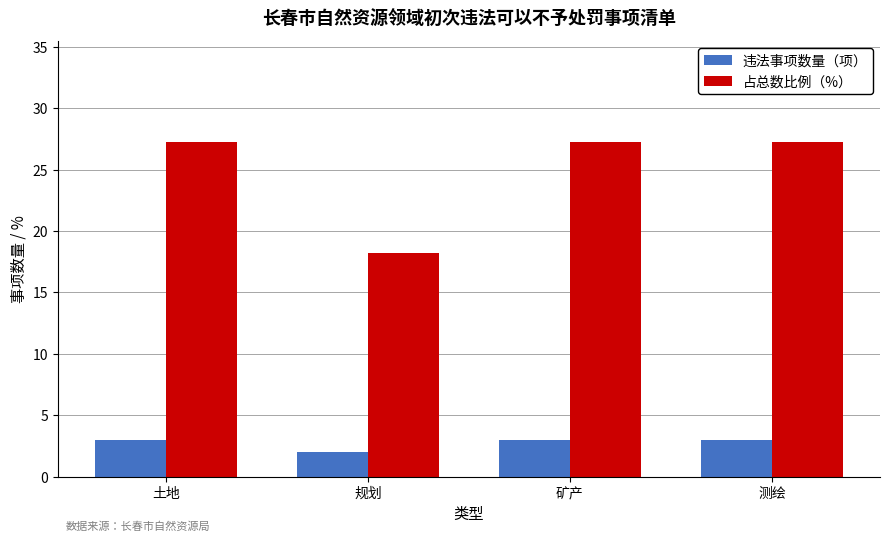

Which series has the largest range (max minus min)?

占总数比例（%）